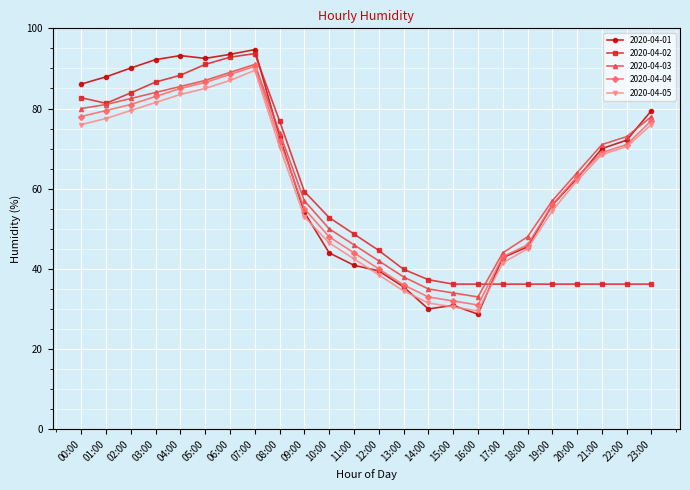

How many intersections are there between 2020-04-02 and 2020-04-05?

1